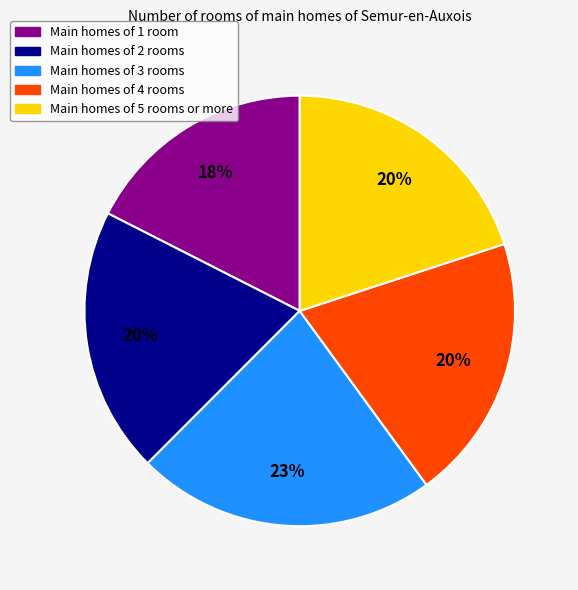

To the nearest percent, what is the difference between the largest and smallest slice percentages?

5%